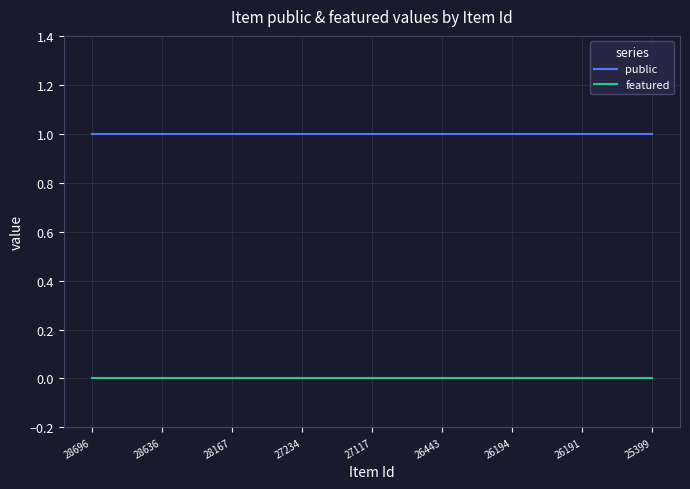

Which series has the largest total across all categories?

public